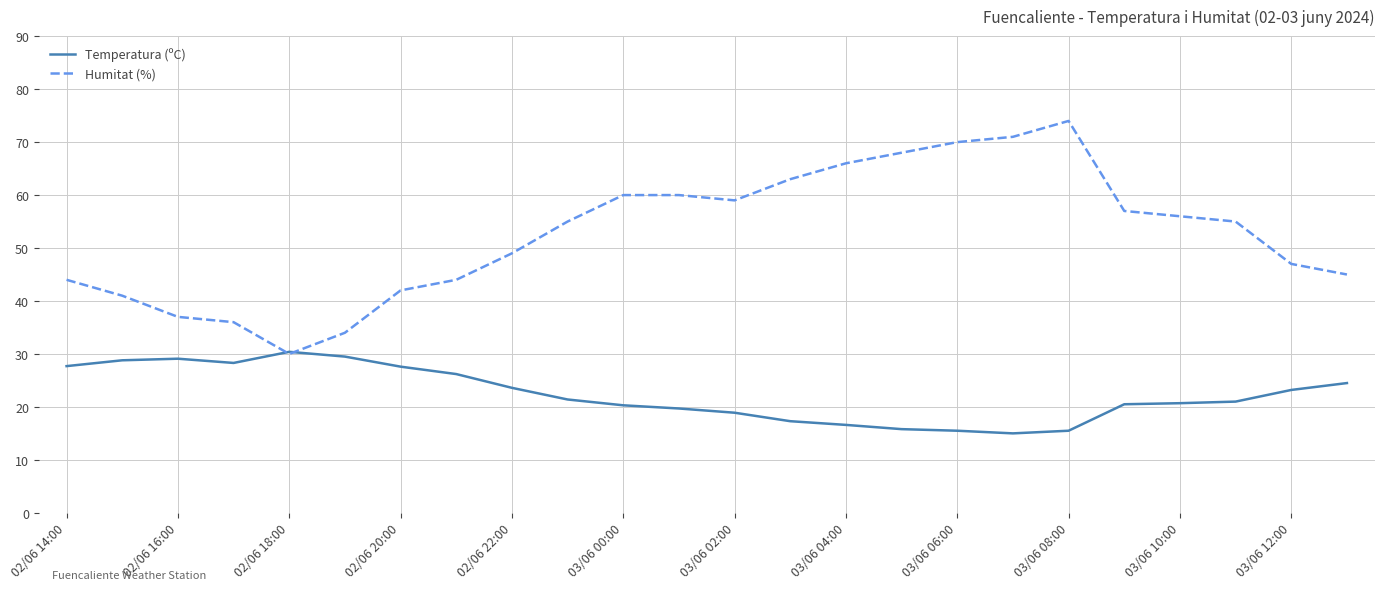

List the series in order of their peak value, lowest first.

Temperatura (ºC), Humitat (%)